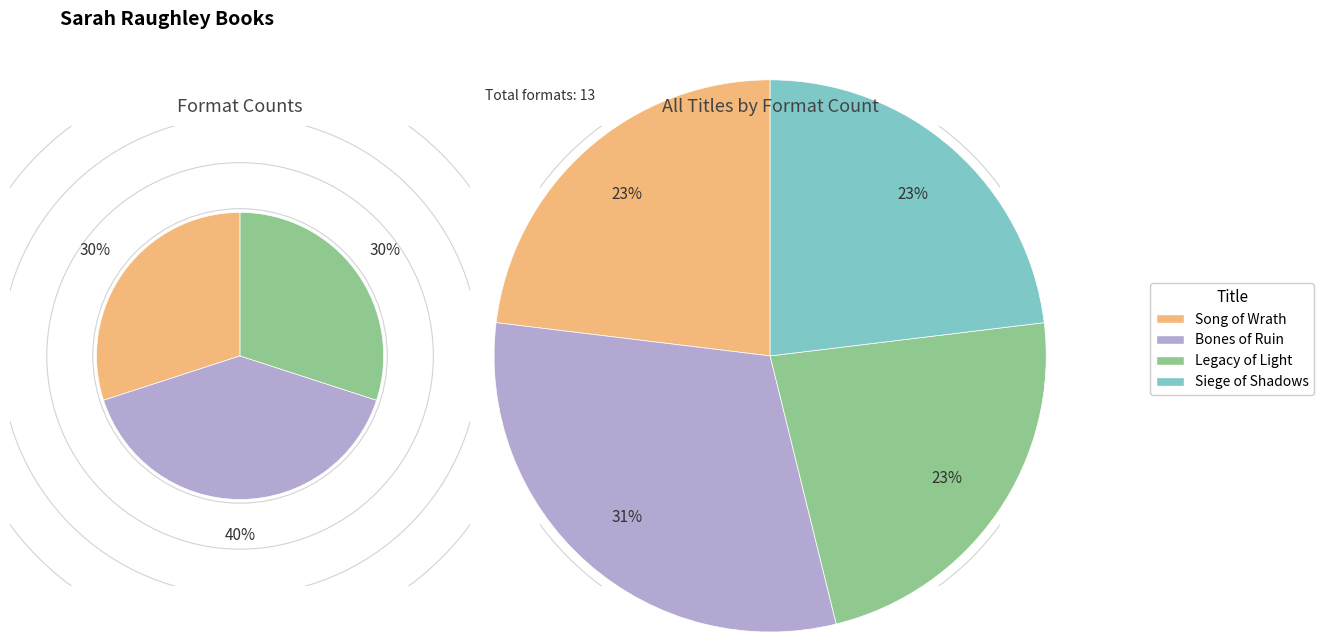

To the nearest percent, what portion does Legacy of Light represent?

23%